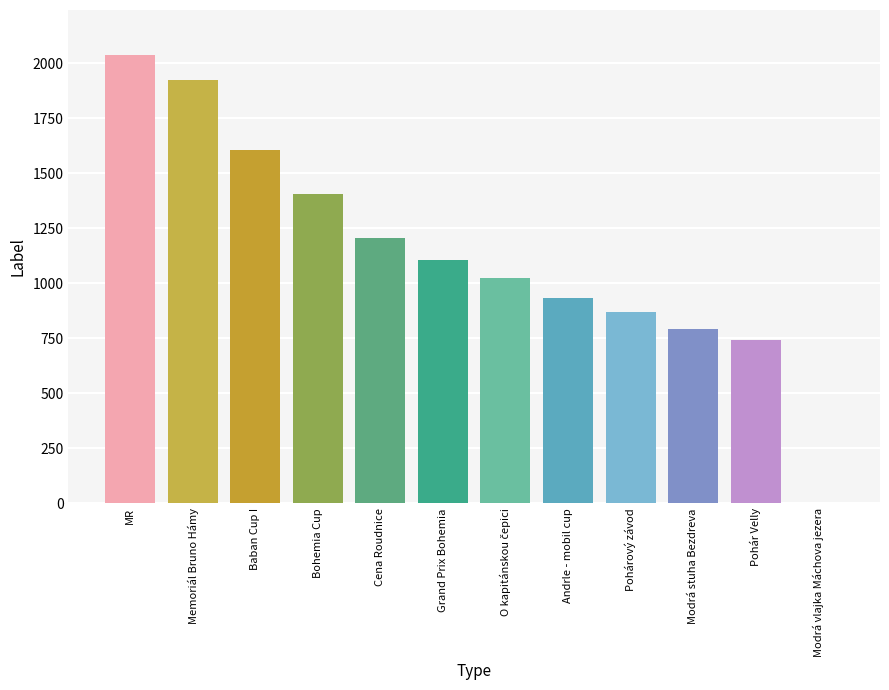

Count the number of data series in this chart.

1